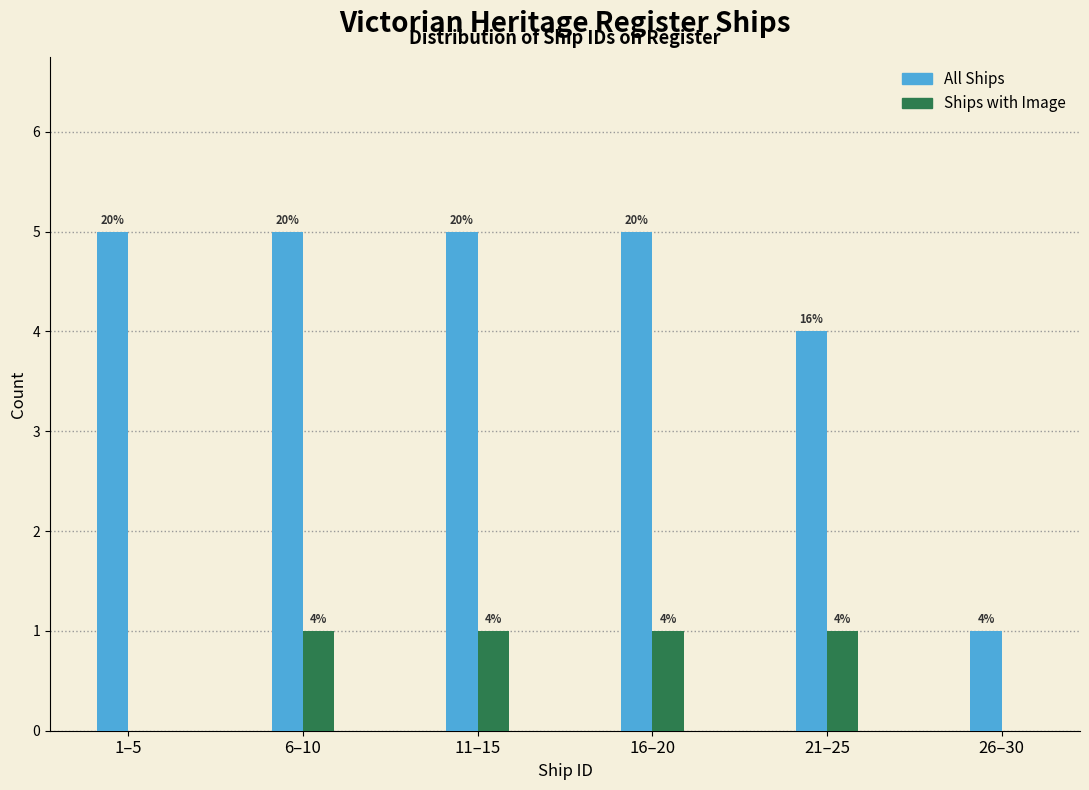

Reading left to right, list all the values displayed in this chart.

All Ships: 1–5=5	6–10=5	11–15=5	16–20=5	21–25=4	26–30=1
Ships with Image: 1–5=0	6–10=1	11–15=1	16–20=1	21–25=1	26–30=0